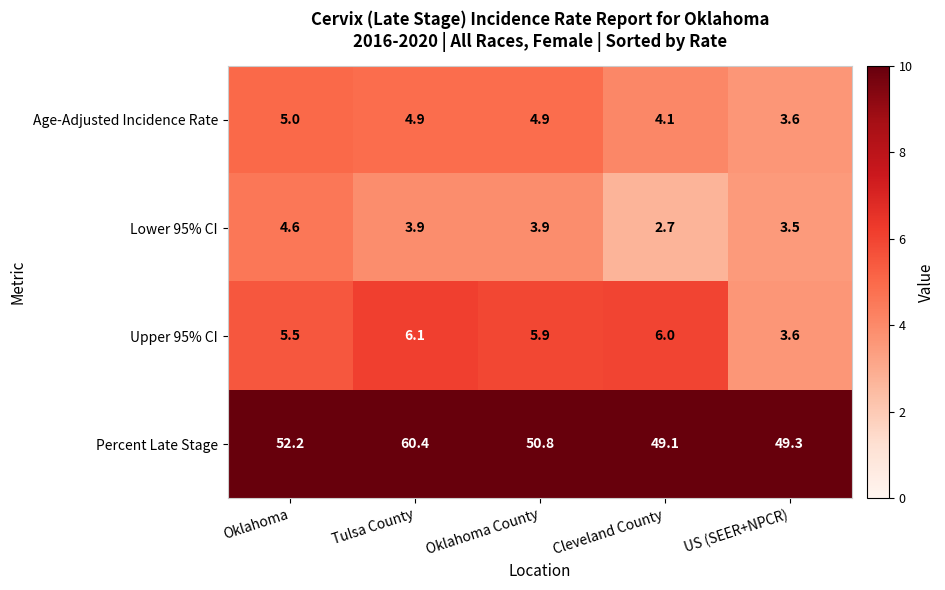

The Lower 95% CI series shows 4.6 at Oklahoma. True or false?

True